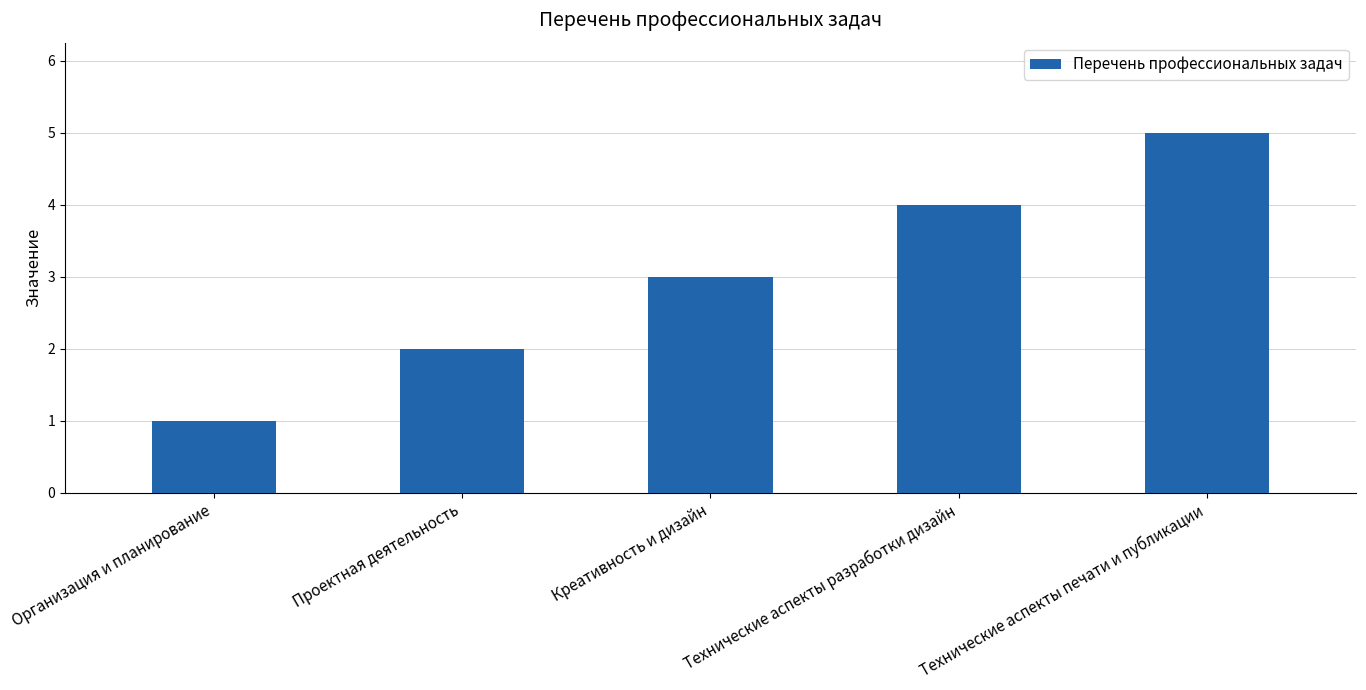

Approximately how many times larger is the value at Креативность и дизайн compared to Организация и планирование?

3.0